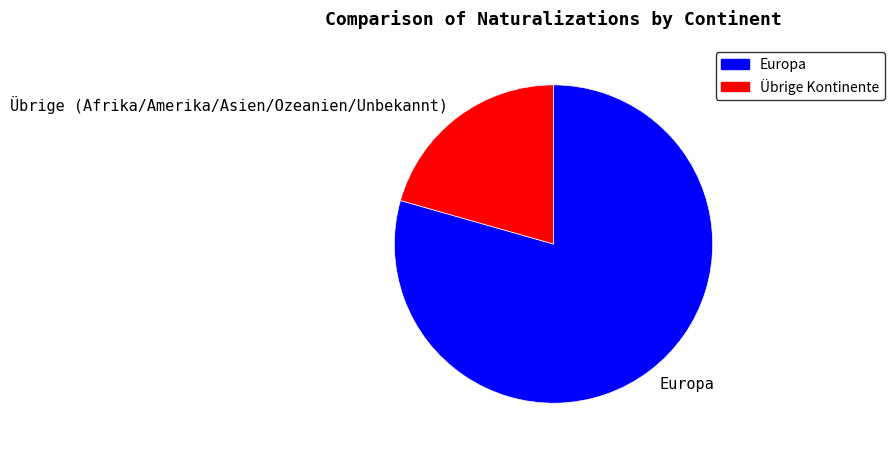

Combined, do Europa and Übrige Kontinente account for over 50%?

Yes